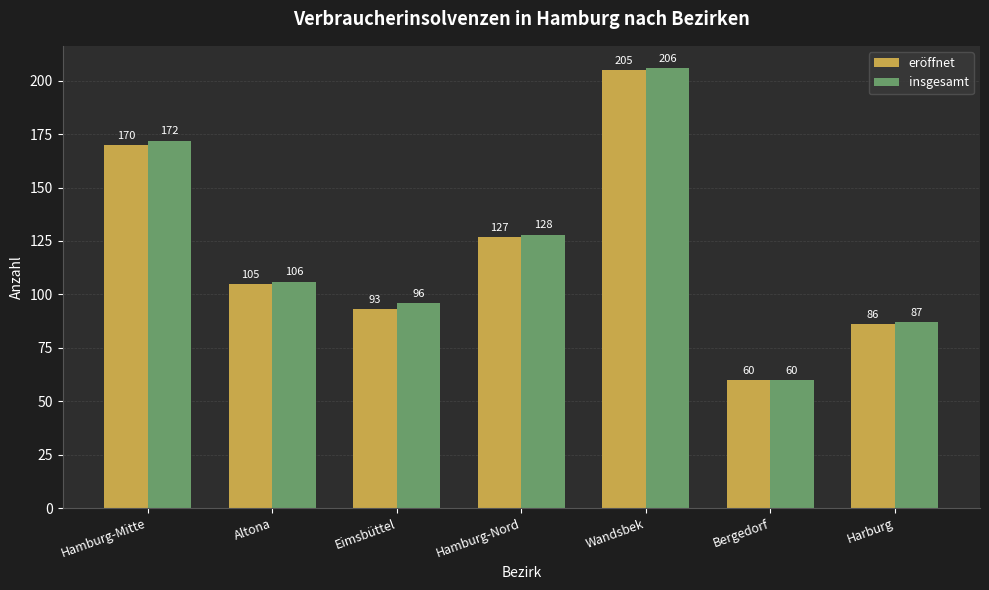

Which label corresponds to the smallest value in the chart?

Bergedorf